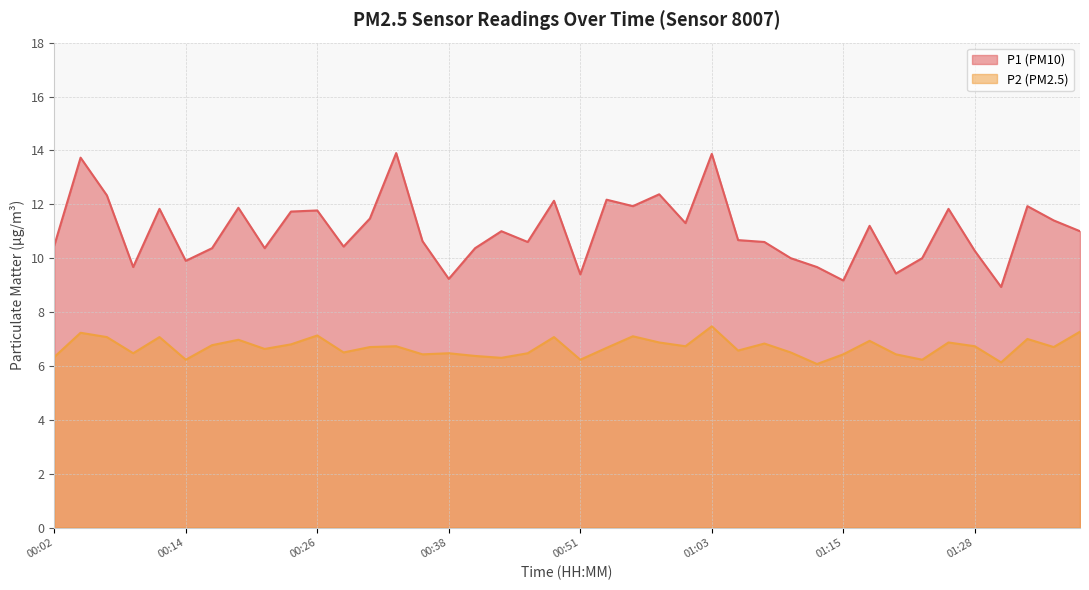

What is the difference between the highest and lowest values at 00:56?

4.8